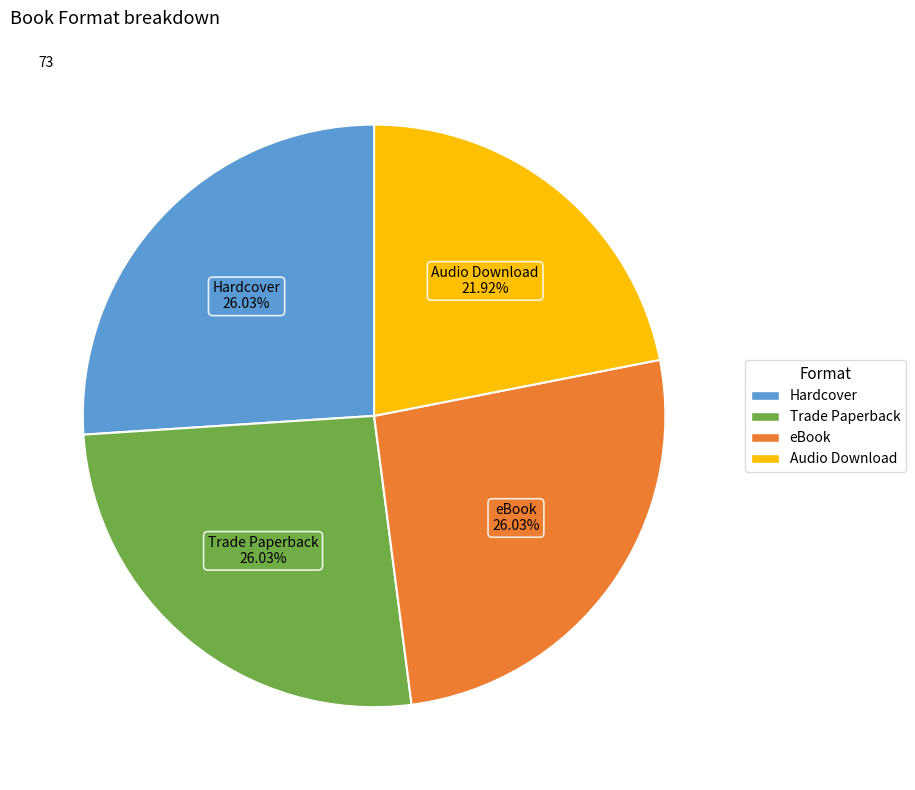

Do Audio Download and eBook together represent more than half of the pie?

No